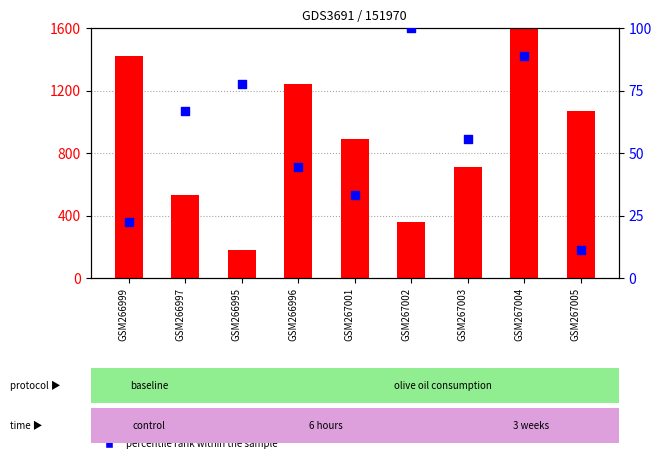

Is the value of count at GSM267002 greater than the value of percentile rank within the sample at GSM266999?

Yes